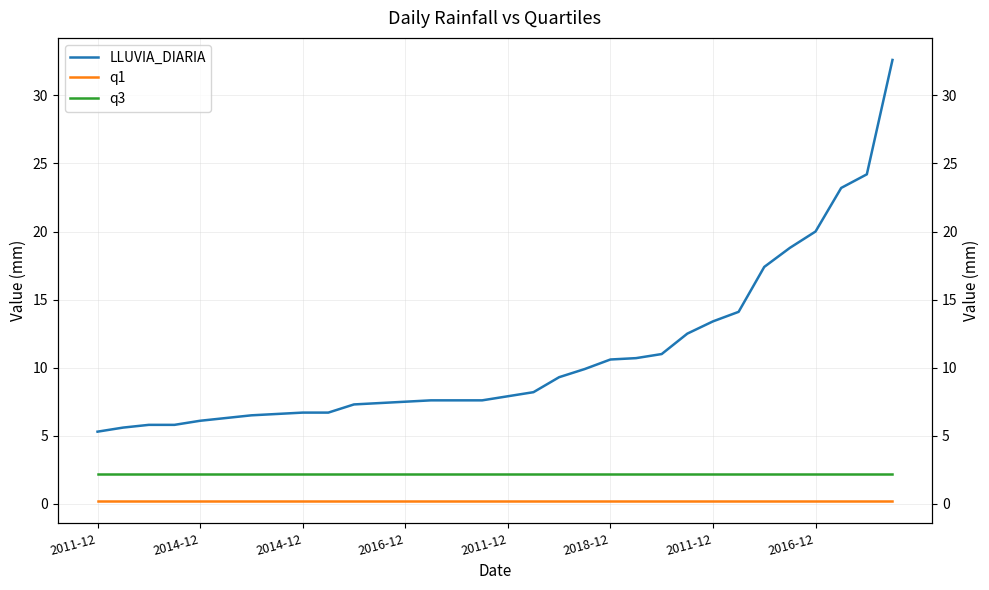

Where is LLUVIA_DIARIA nearest to the value 18?

26